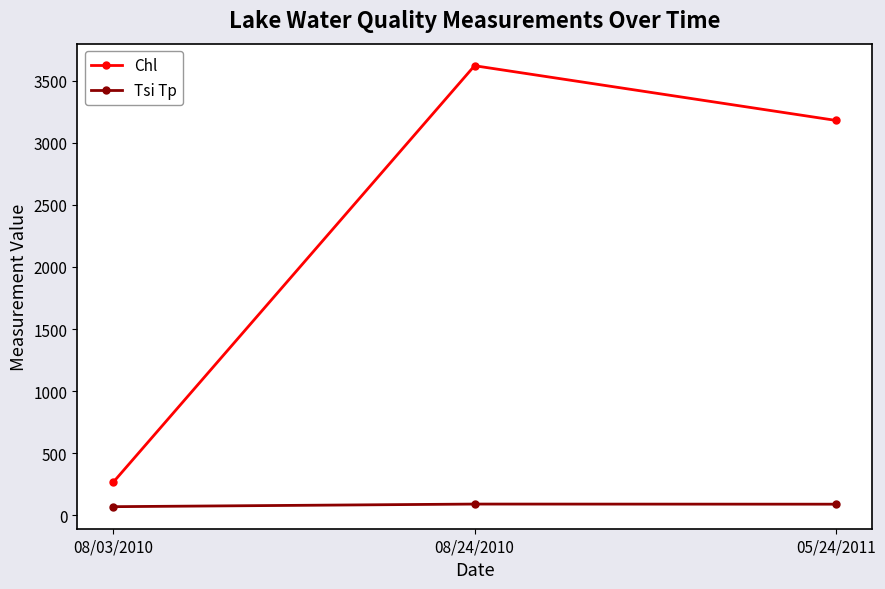

List the labels in order of Chl value, largest first.

08/24/2010, 05/24/2011, 08/03/2010